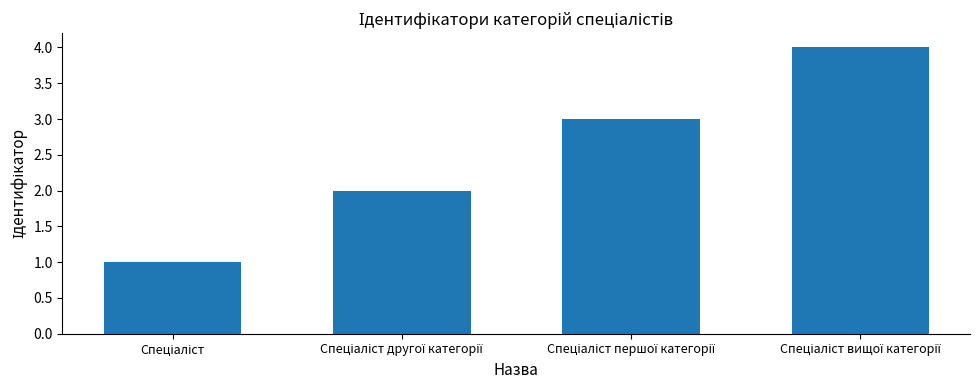

What is the sum of all values?

10